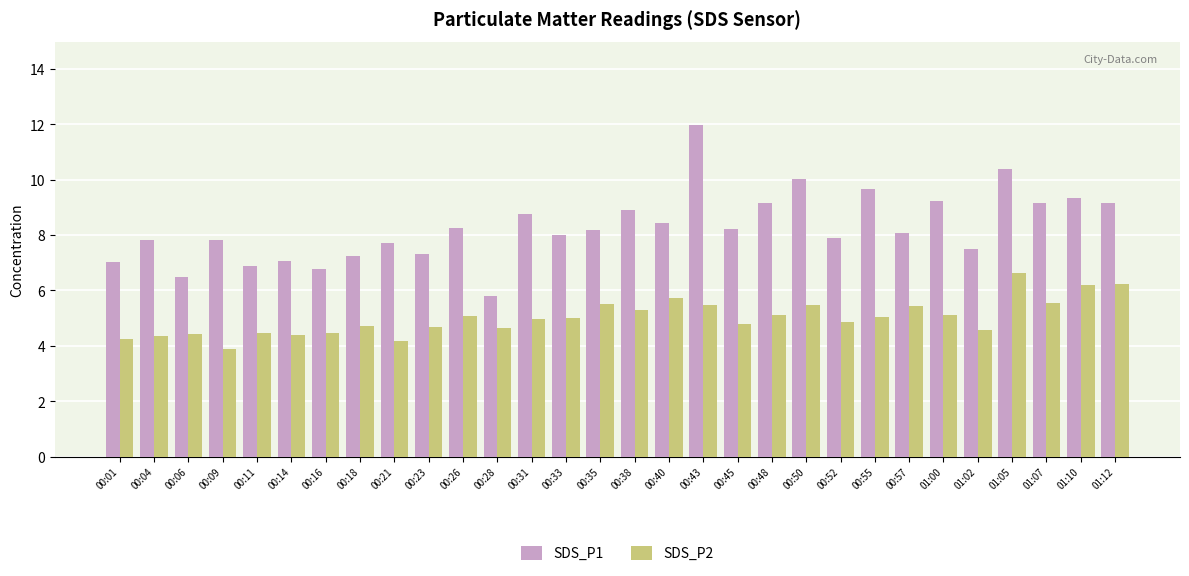

Is it true that SDS_P2 equals 4.7 at 00:23?

True